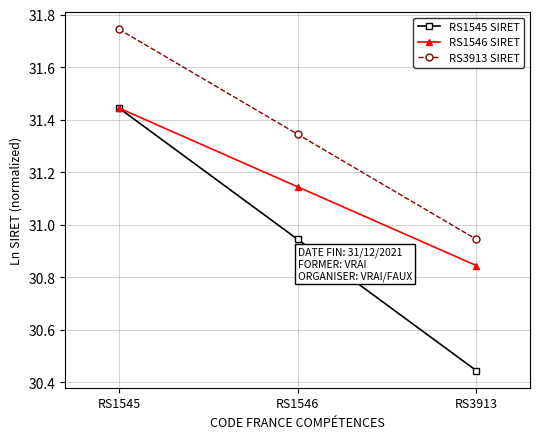

Which series has the widest spread of values?

RS1545 SIRET